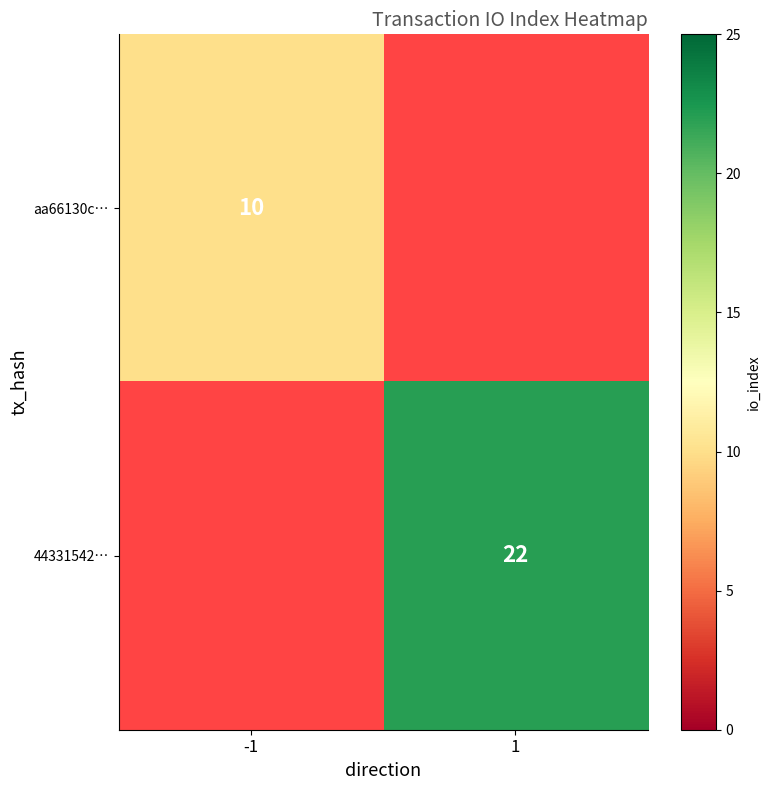

At how many categories does at least one series exceed 20?

1